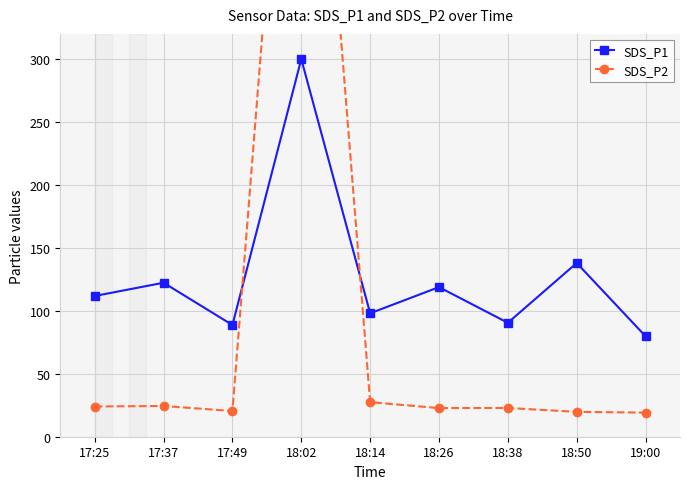

How many data points in SDS_P2 are above 22?

6